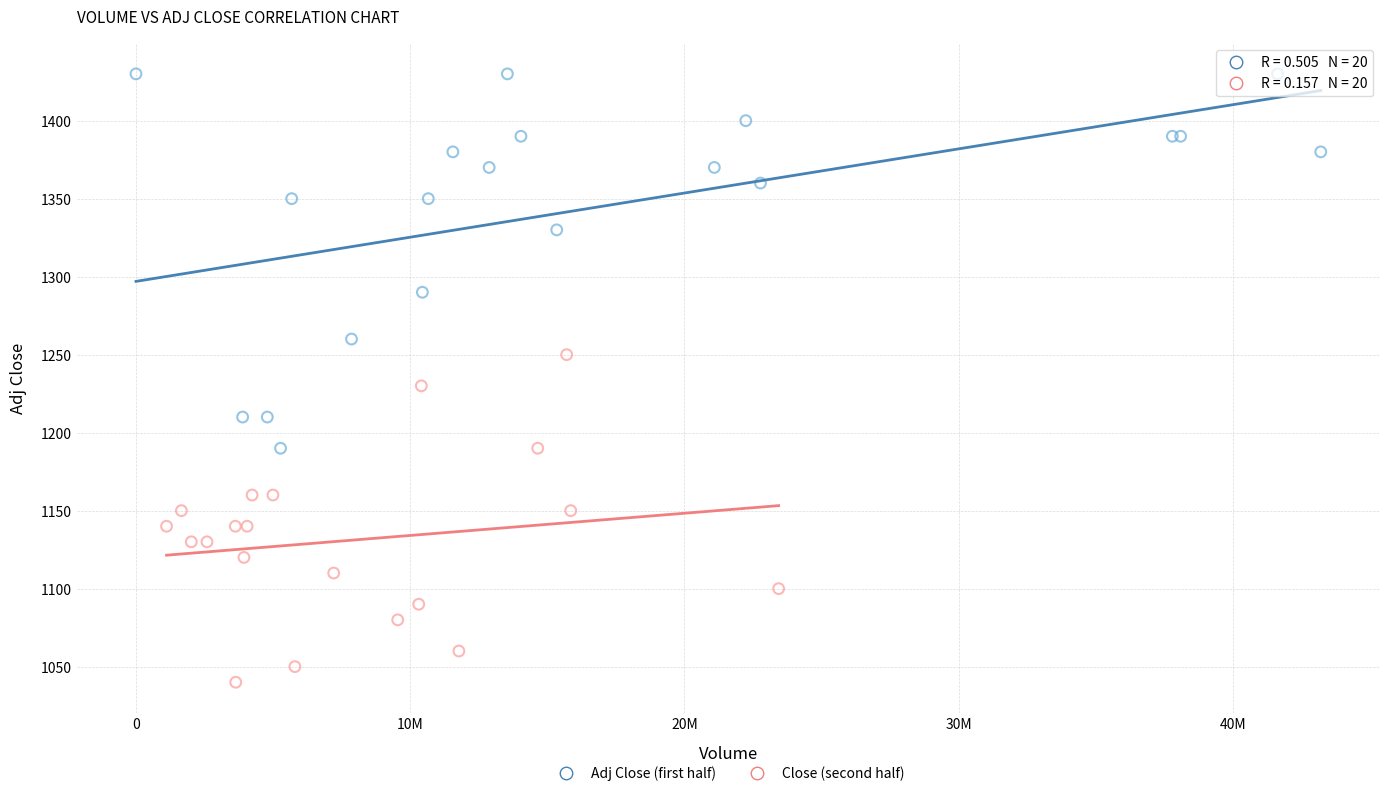

What are all the series names shown in the legend?

Adj Close (first half), Close (second half)